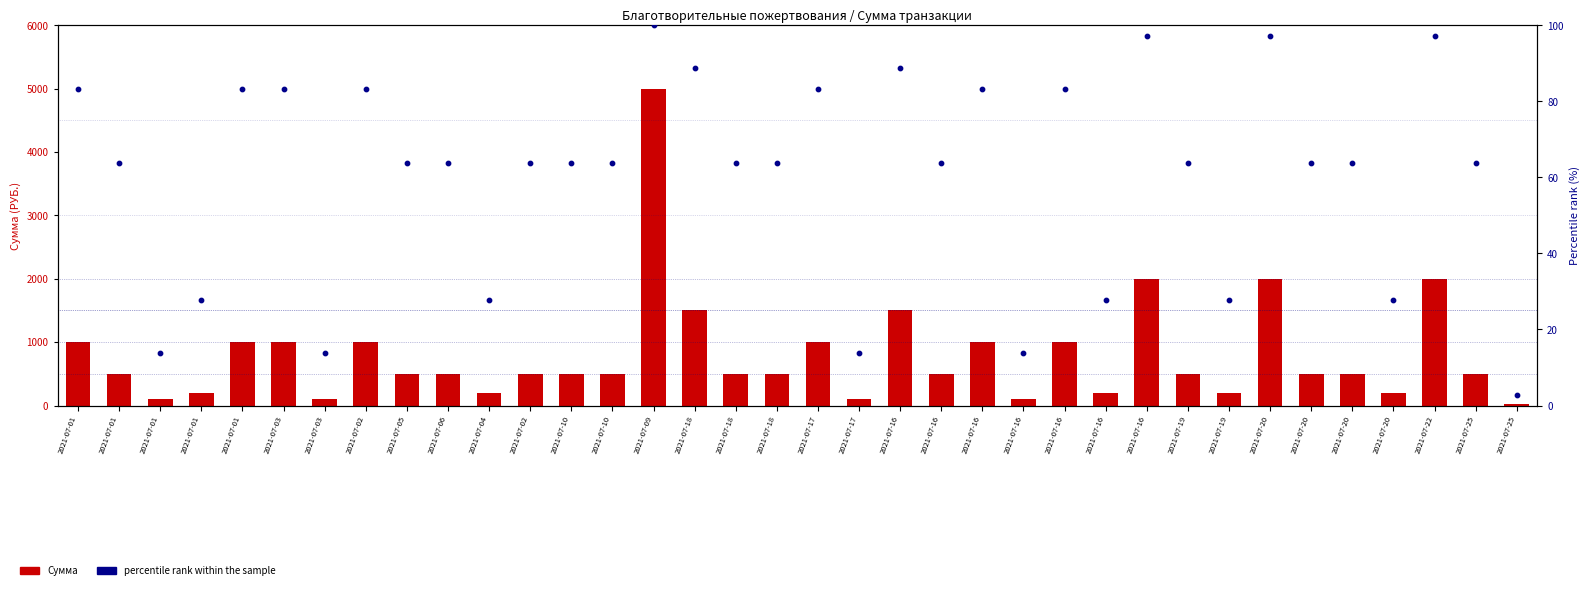

Is the value of Сумма at 2021-07-16 greater than the value of percentile rank within the sample at 2021-07-01?

Yes